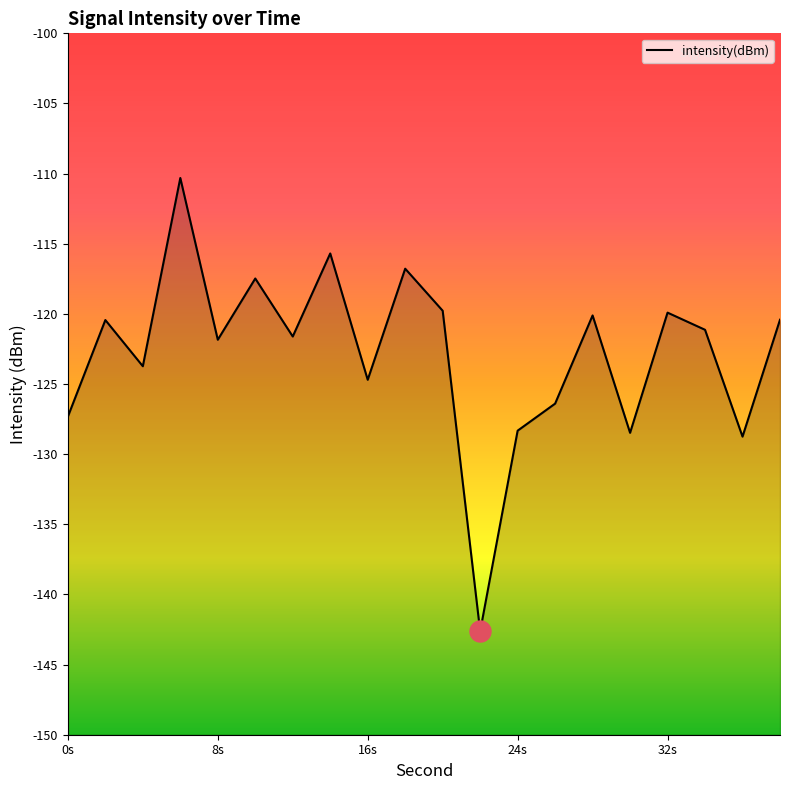

Which has a higher value, 16 or 16s?

16